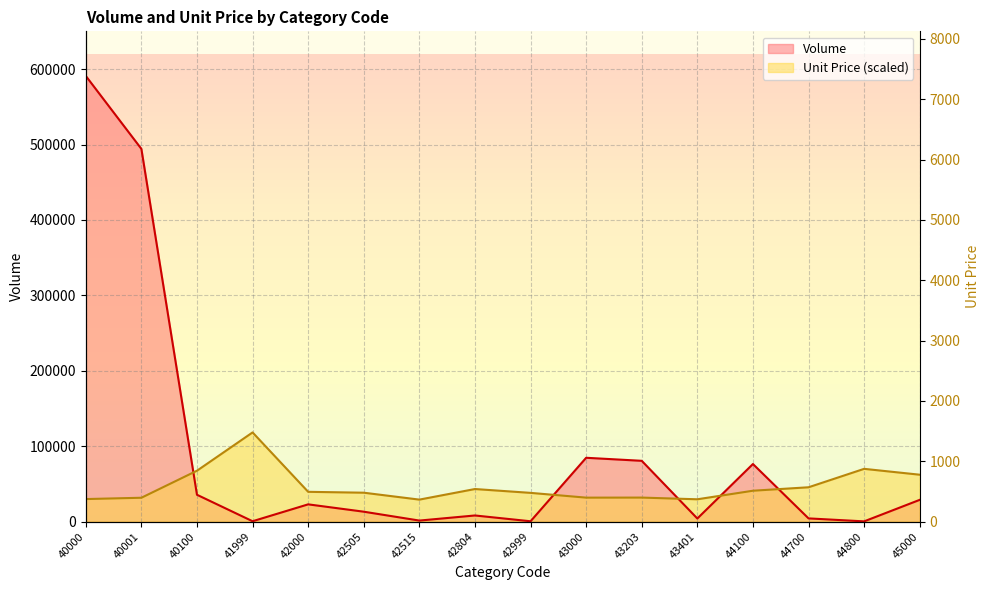

How many data points in Unit Price are less than 39422?

8